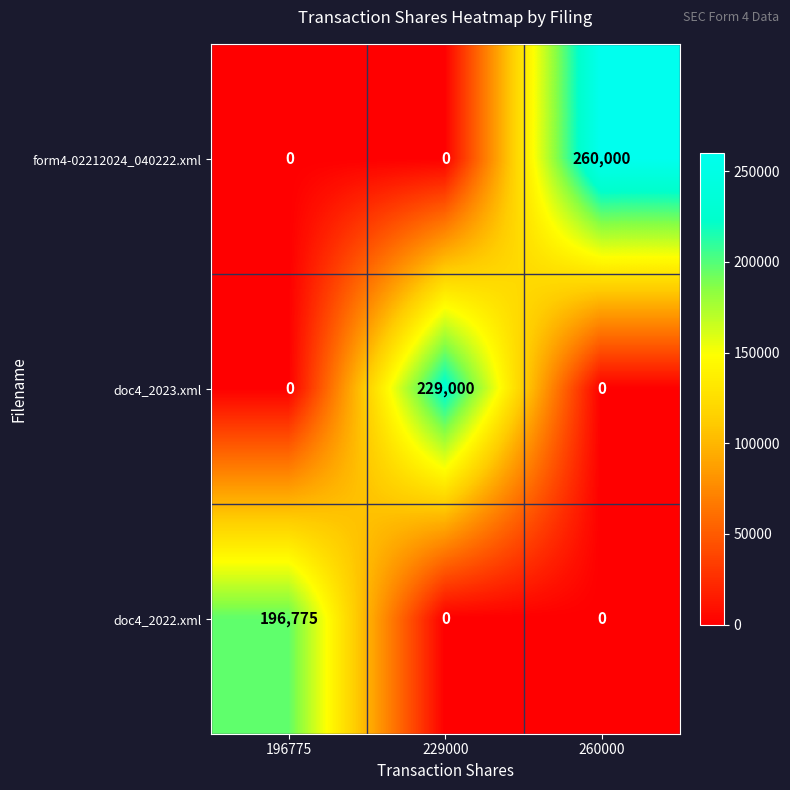

Reading right to left, extract all data points from this chart.

form4-02212024_040222.xml: 260000	0	0
doc4_2023.xml: 0	229000	0
doc4_2022.xml: 0	0	196775